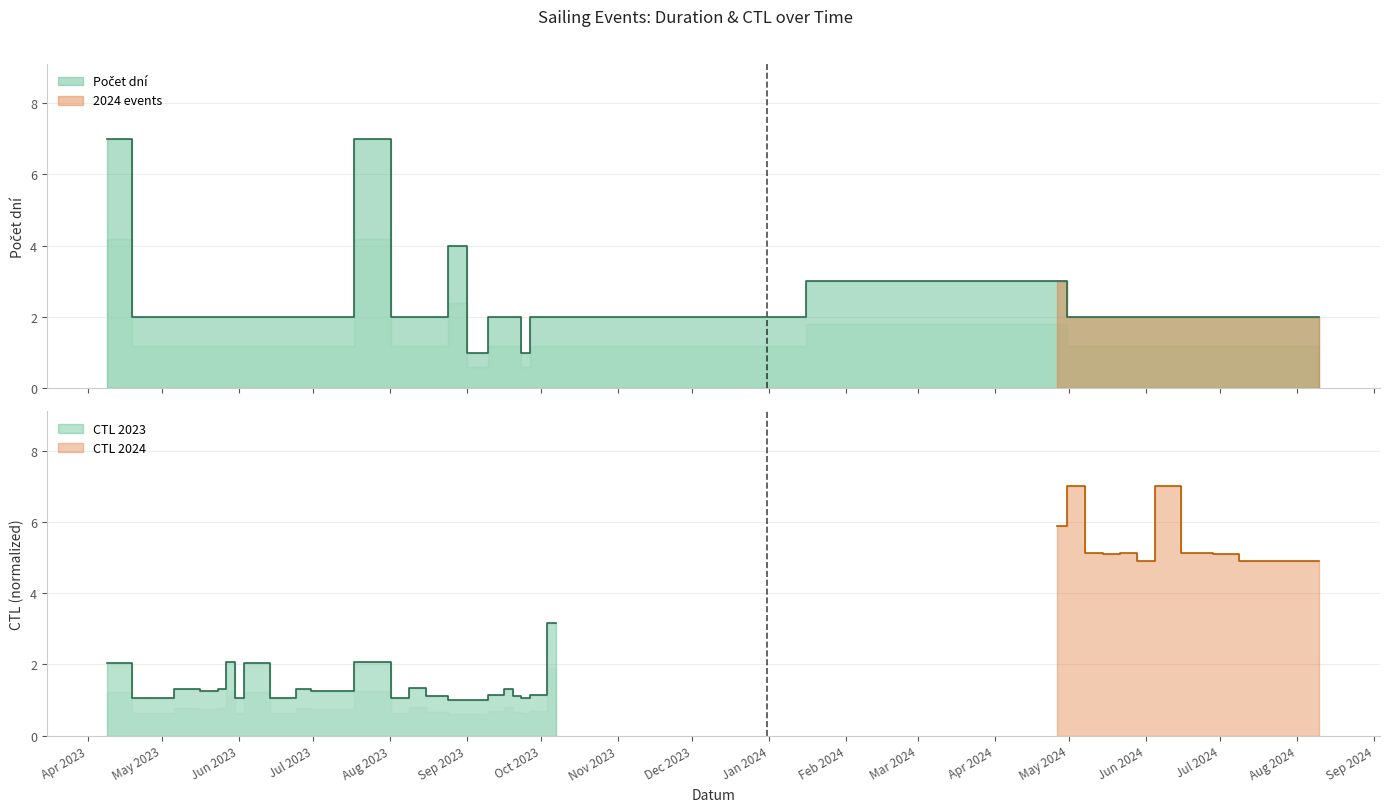

The chart shows a value of 1 at 24.06.2023. True or false?

False